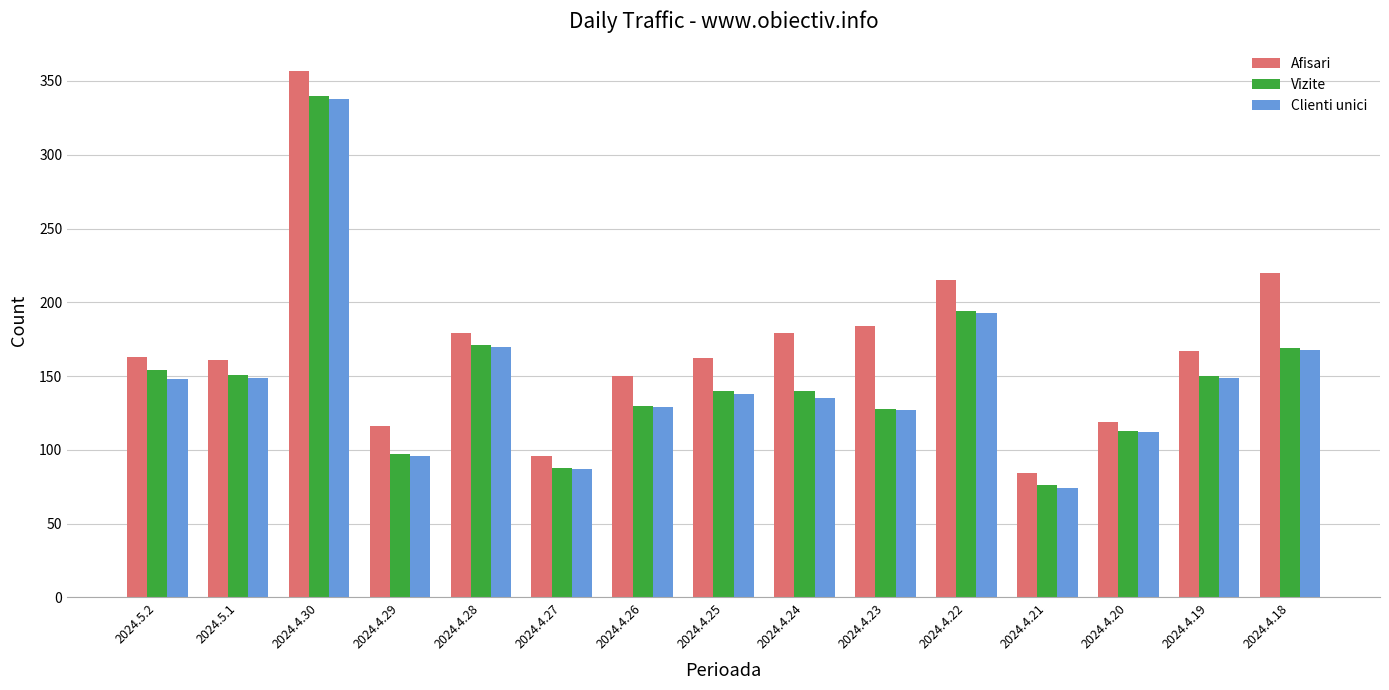

Which category has the lowest value across all series?

2024.4.21